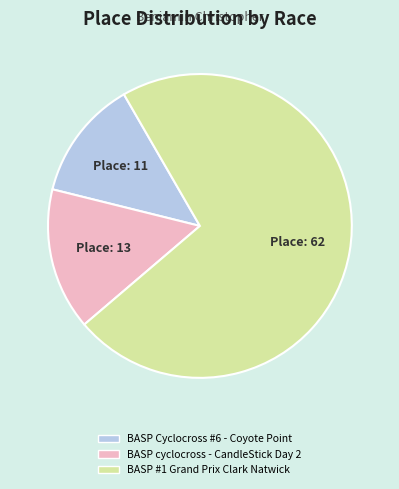

Which has a higher value, BASP cyclocross - CandleStick Day 2 or BASP Cyclocross #6 - Coyote Point?

BASP cyclocross - CandleStick Day 2